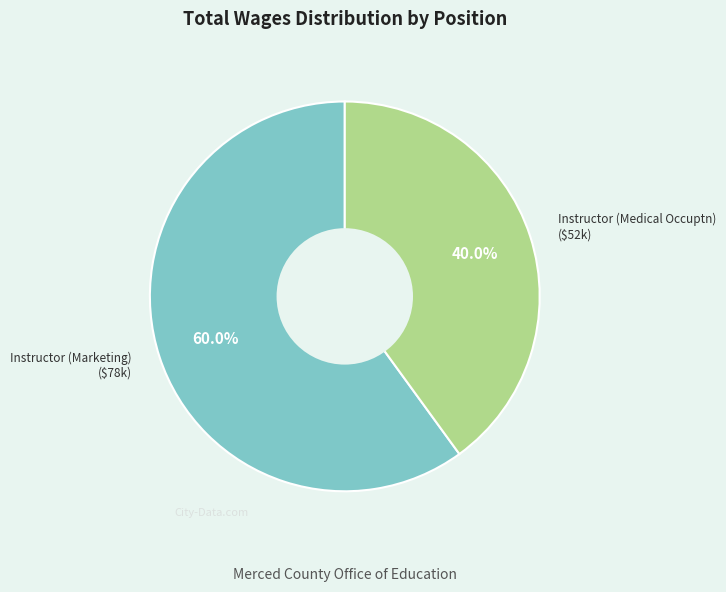

Does any single category account for the majority?

Yes